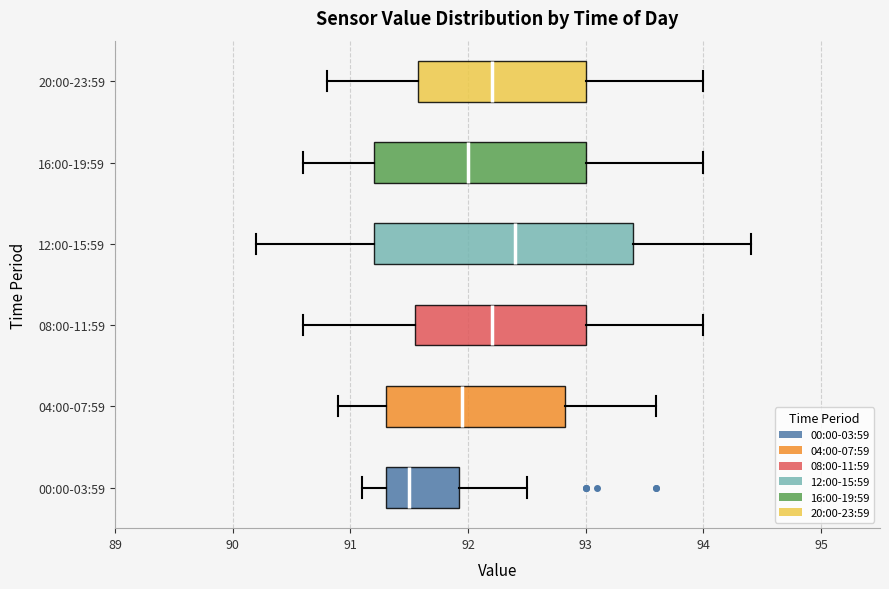

Which box is the widest, from its left edge to its right edge?

12:00-15:59